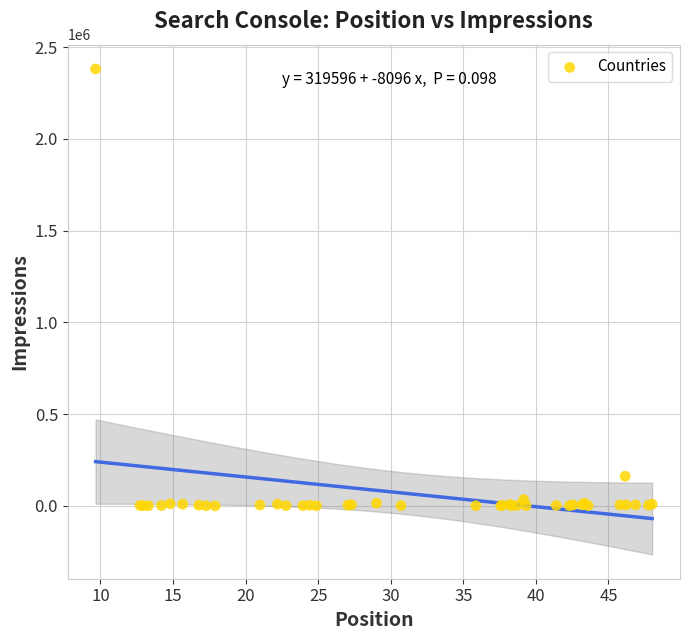

What Y value in the scatter plot is closest to 1191045?

161475